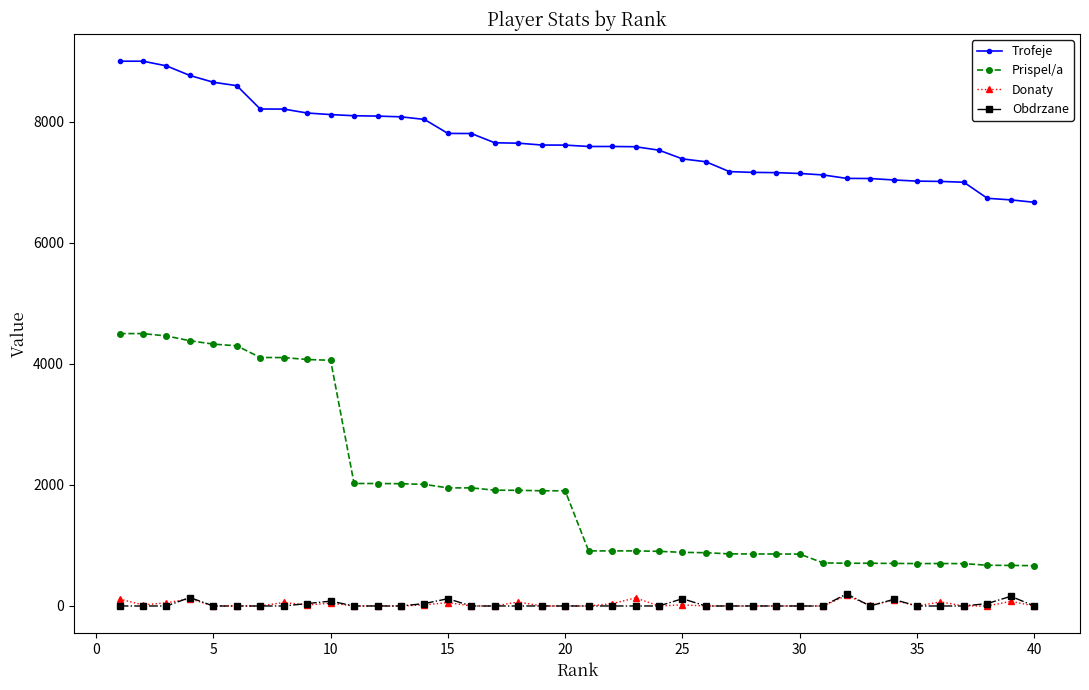

What are all the series names shown in the legend?

Trofeje, Prispel/a, Donaty, Obdrzane